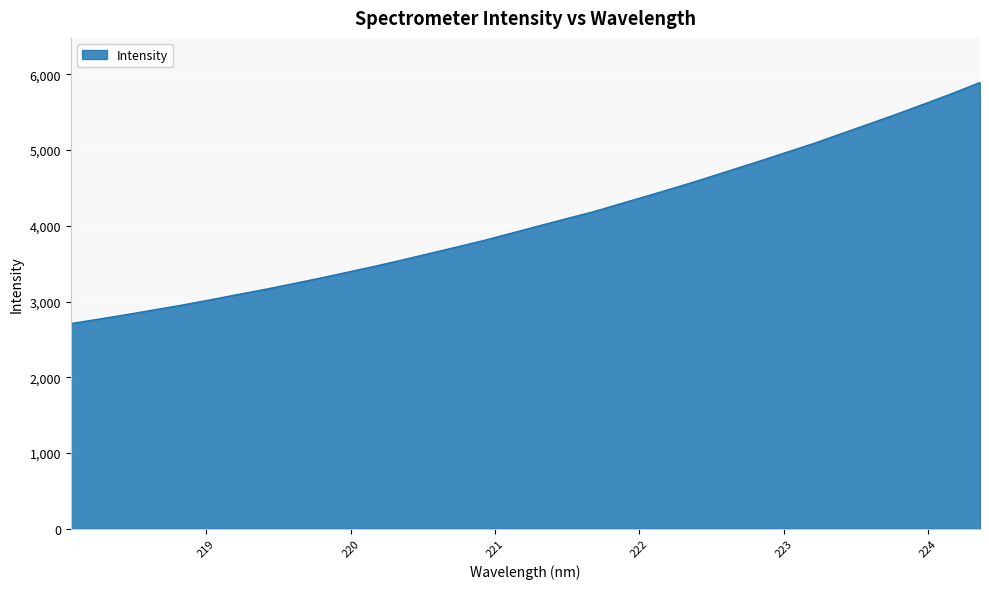

What is the minimum value shown in the chart?

2708.2